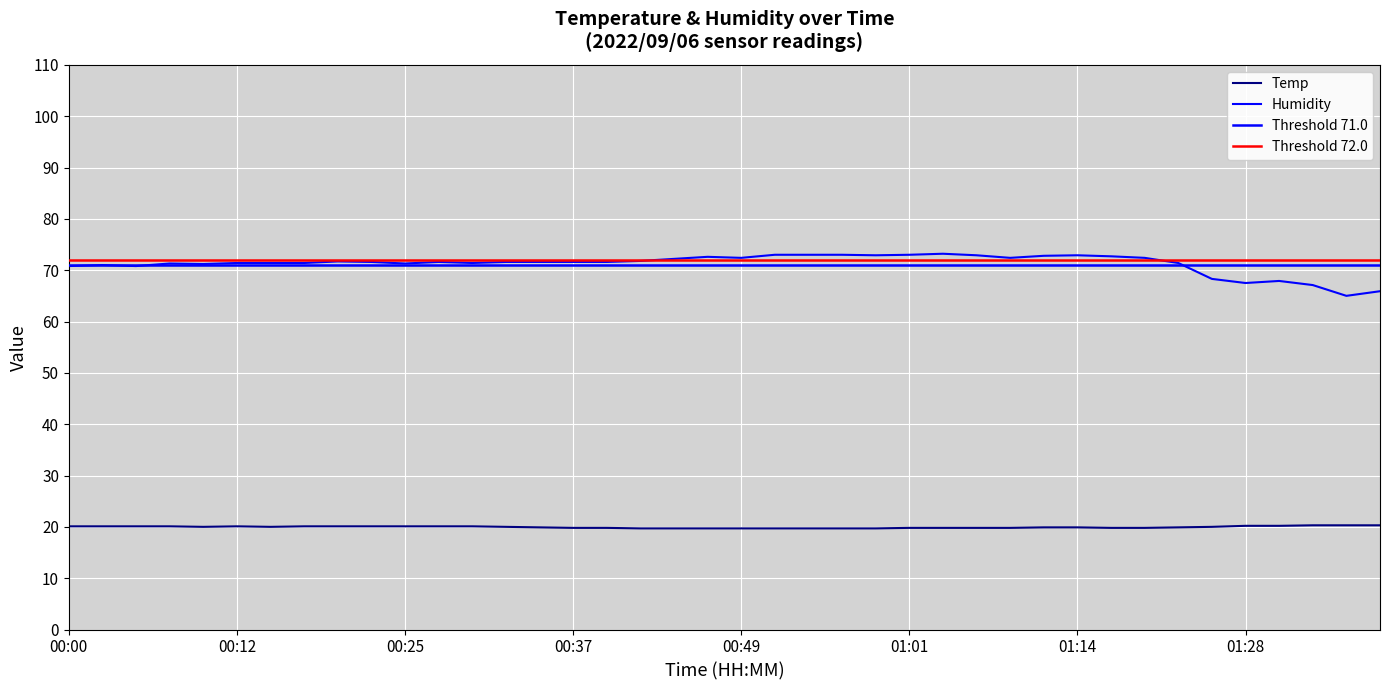

Where is the first local maximum for Temp?

00:12